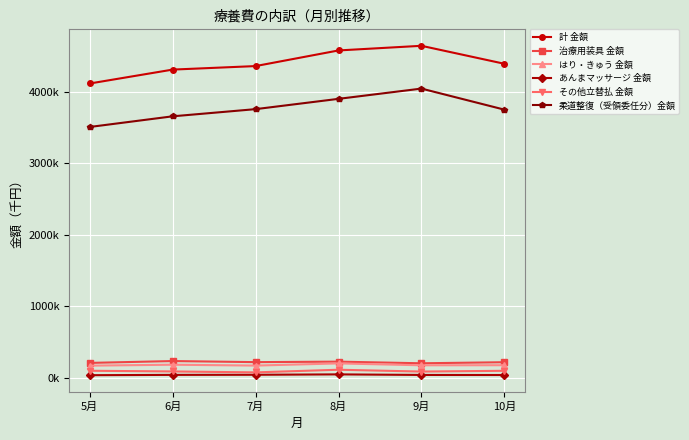

At which category is the sum across all series the highest?

9月